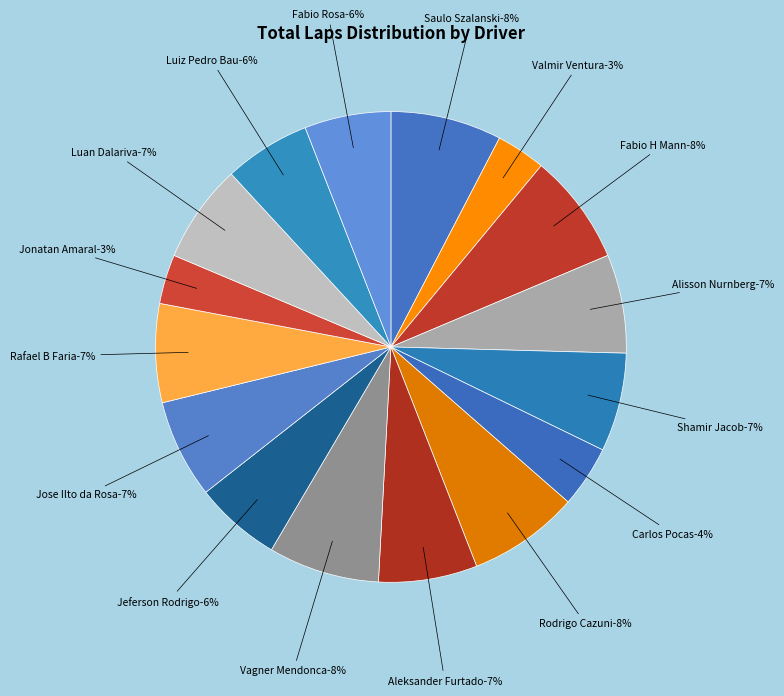

Is it true that Luan Dalariva is 1% of the pie?

False